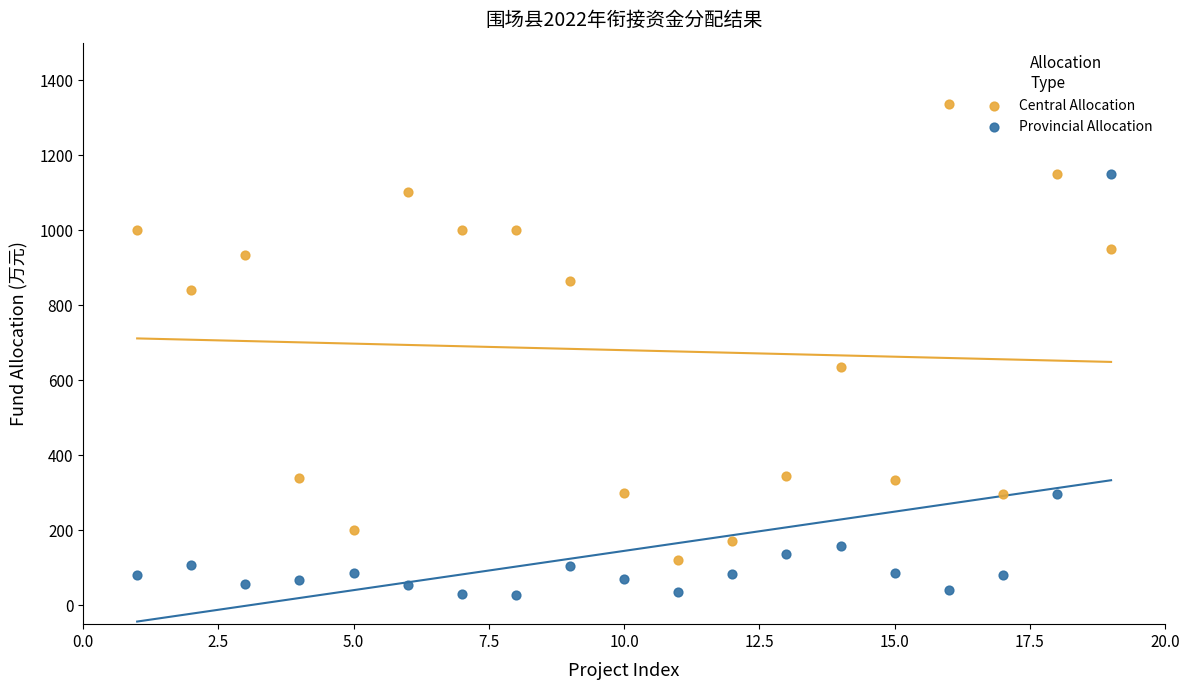

Across all data points, what is the range of Y values (max minus min)?

1310.3